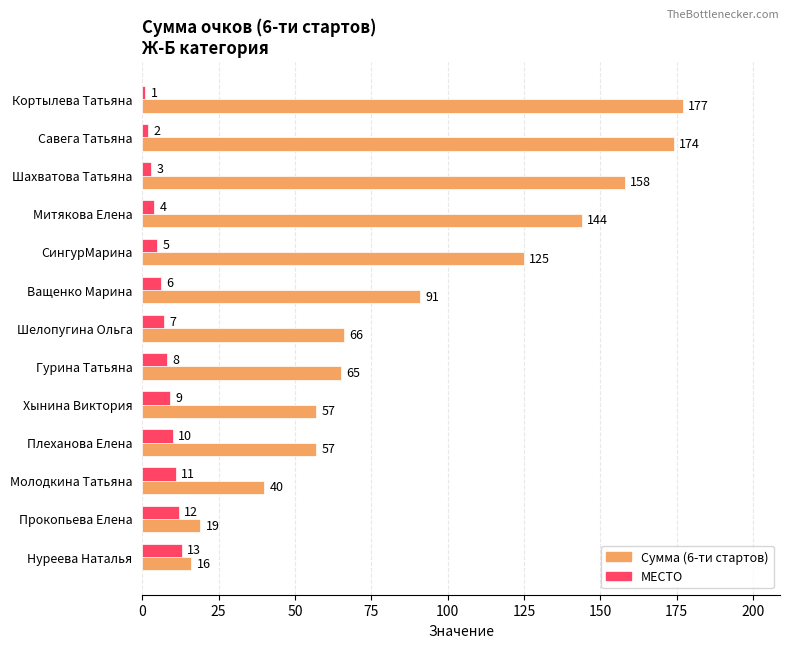

Where is МЕСТО nearest to the value 7?

Шелопугина Ольга